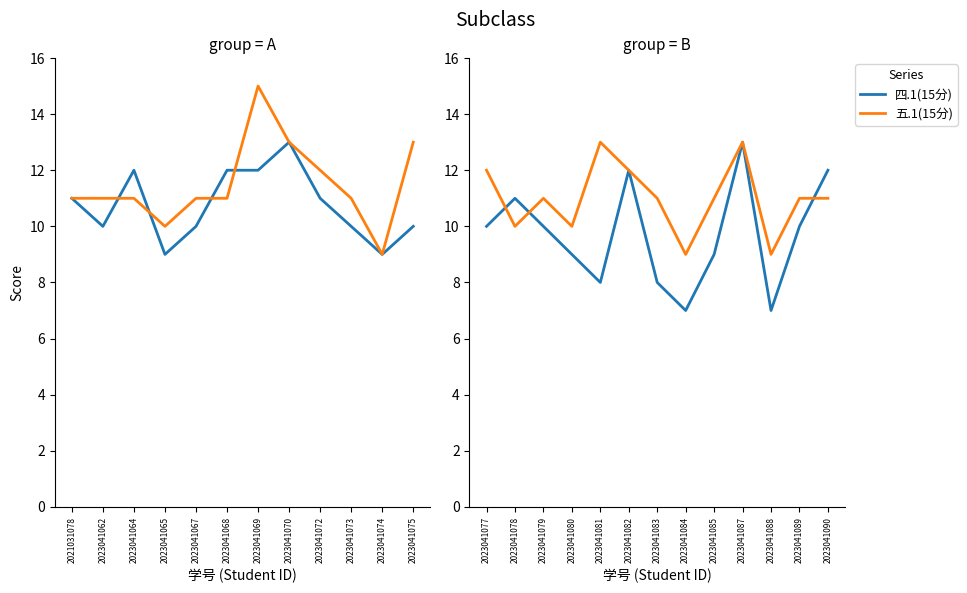

What is the difference between the maximum and second lowest values in the 四.1(15分) series?

6